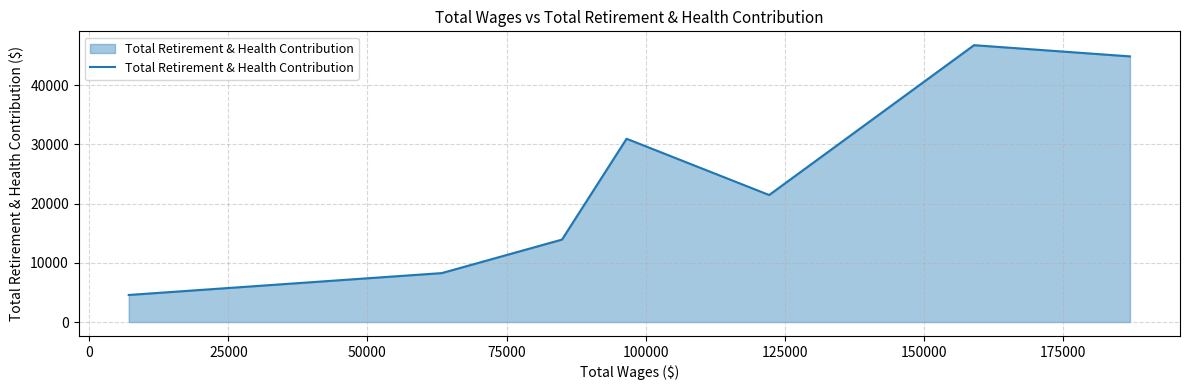

What is the sum of all values?

170730